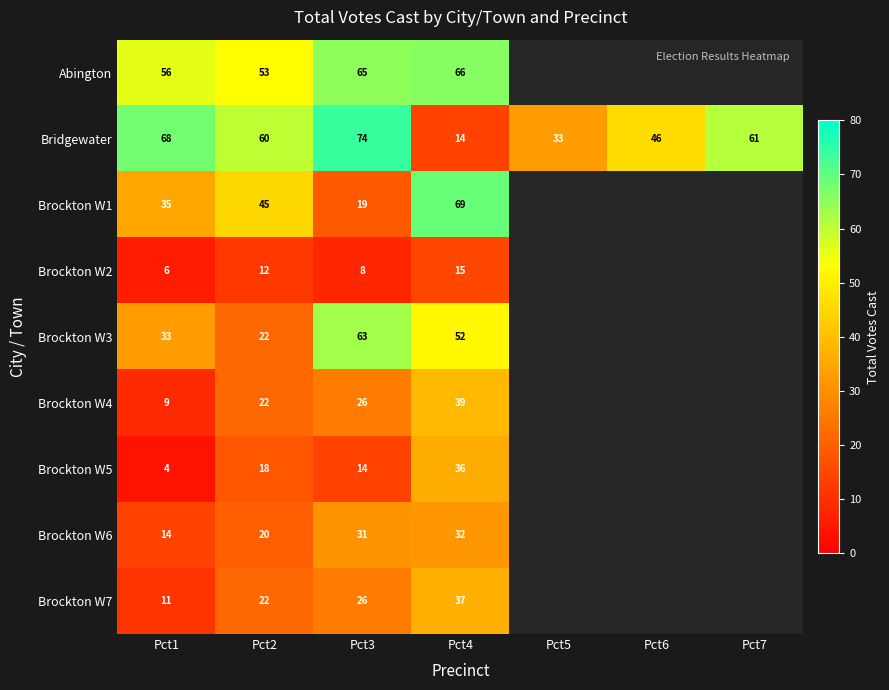

How many distinct data groups are displayed?

9